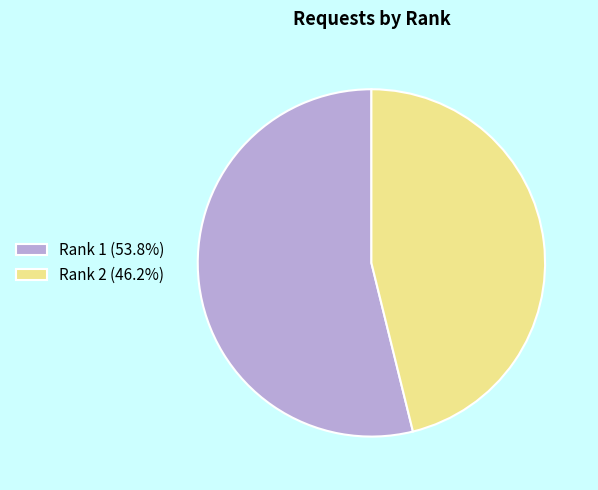

Count the number of slices in the pie.

2